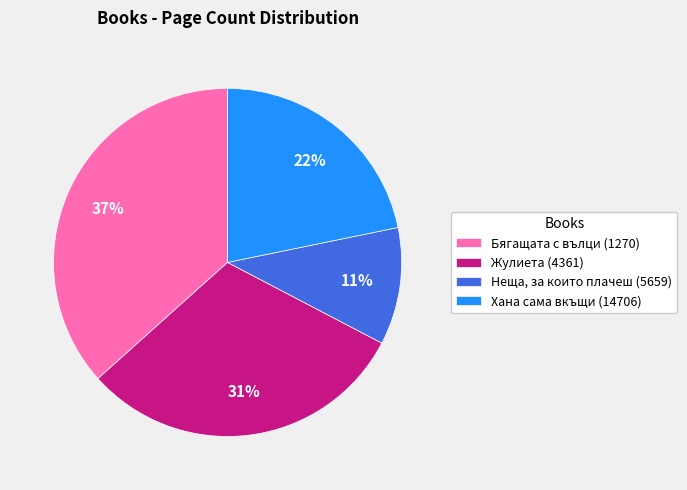

Count the number of slices in the pie.

4